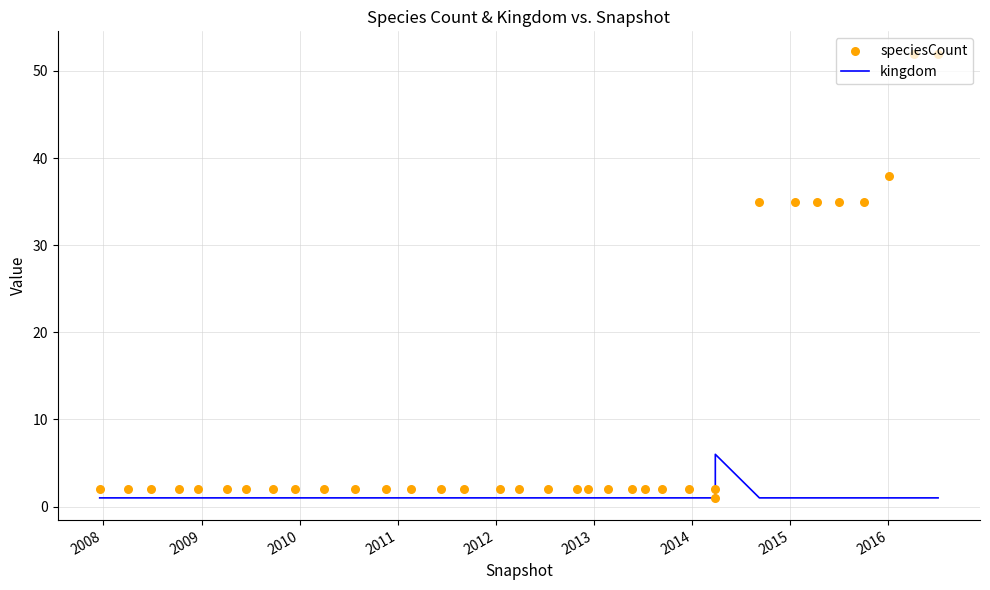

What are all the series names shown in the legend?

kingdom, speciesCount